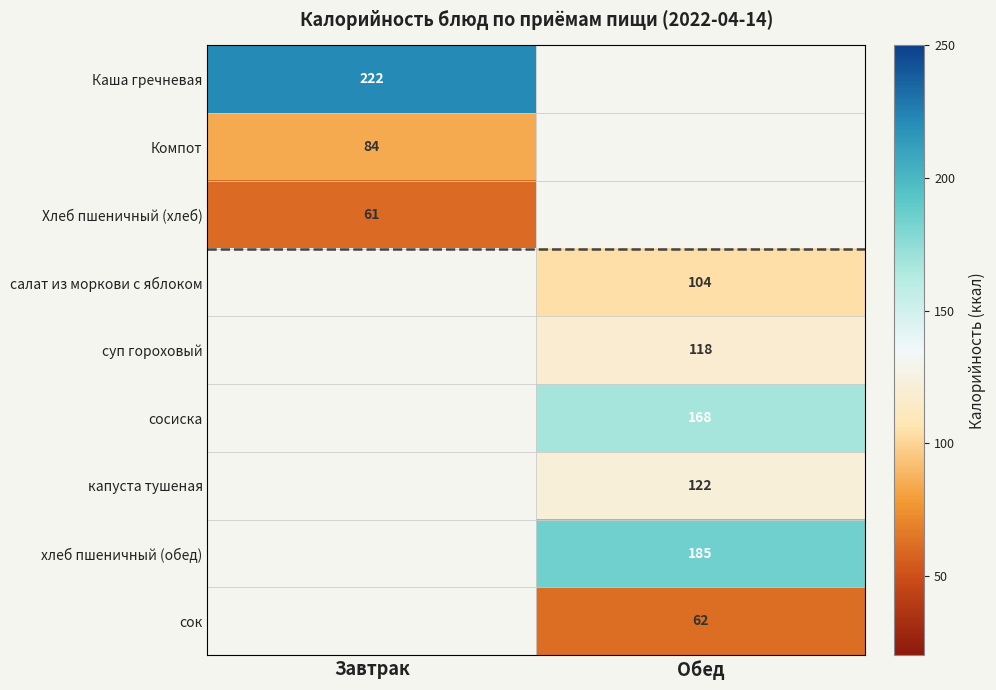

True or false: сосиска has a value of 78.7 at Обед.

False